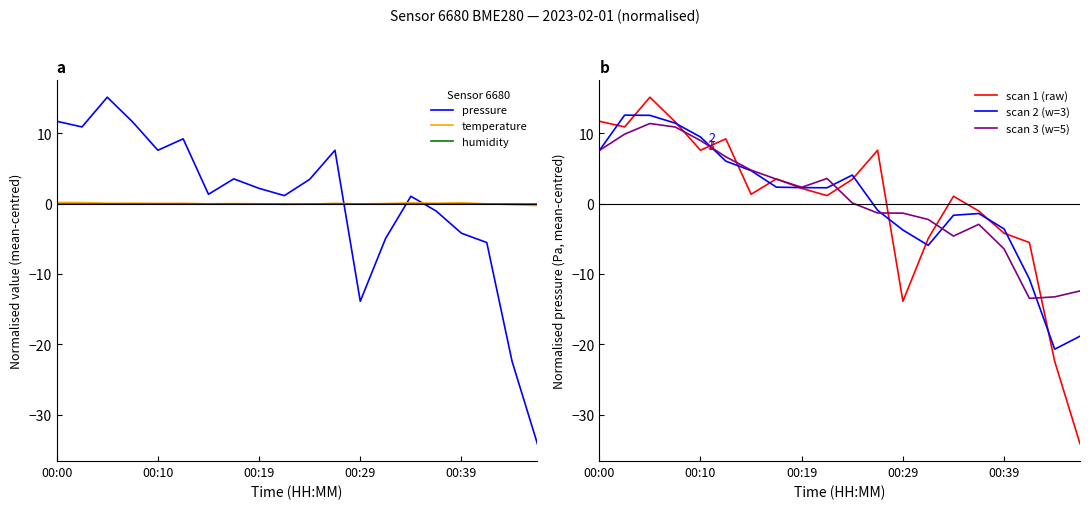

What is the average value of the scan 3 (w=5) series?

0.6